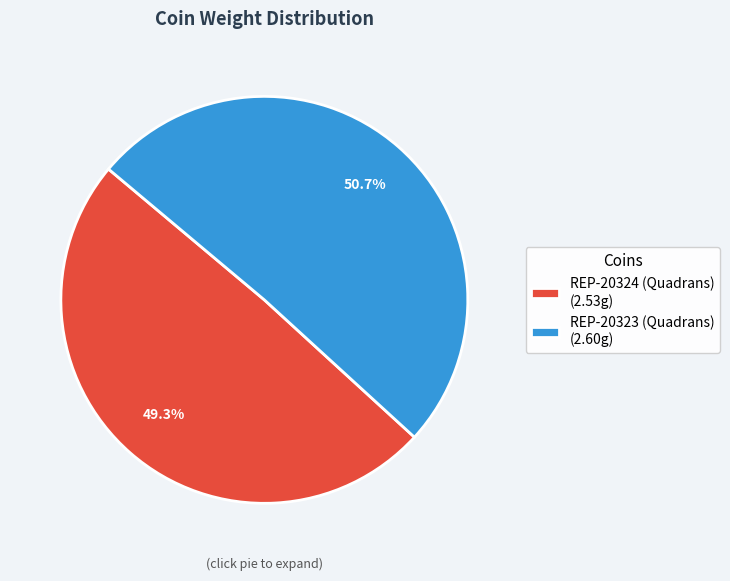

Which category accounts for the majority?

REP-20323 (Quadrans)